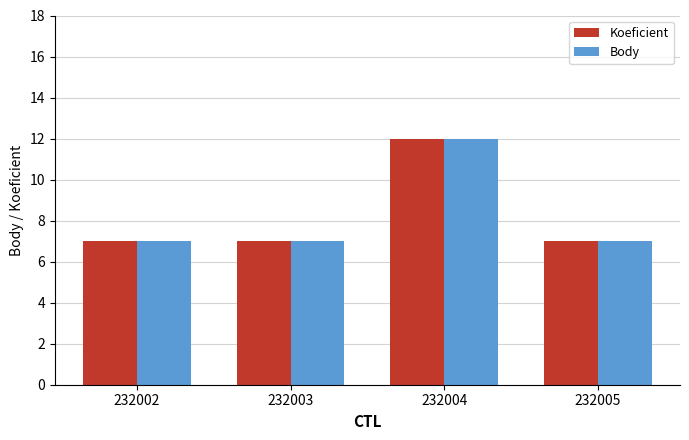

How many bars are there in total?

8